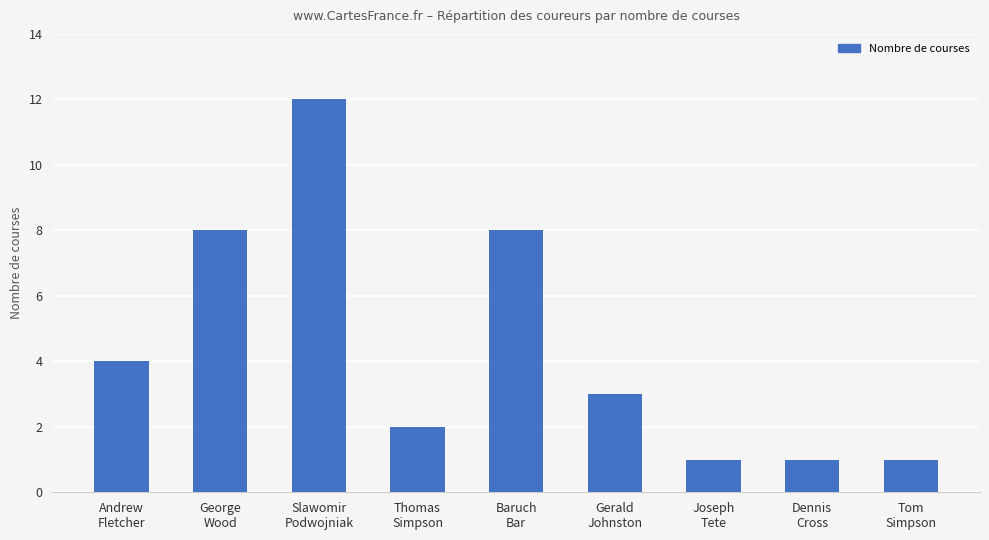

How many values are below 3?

4